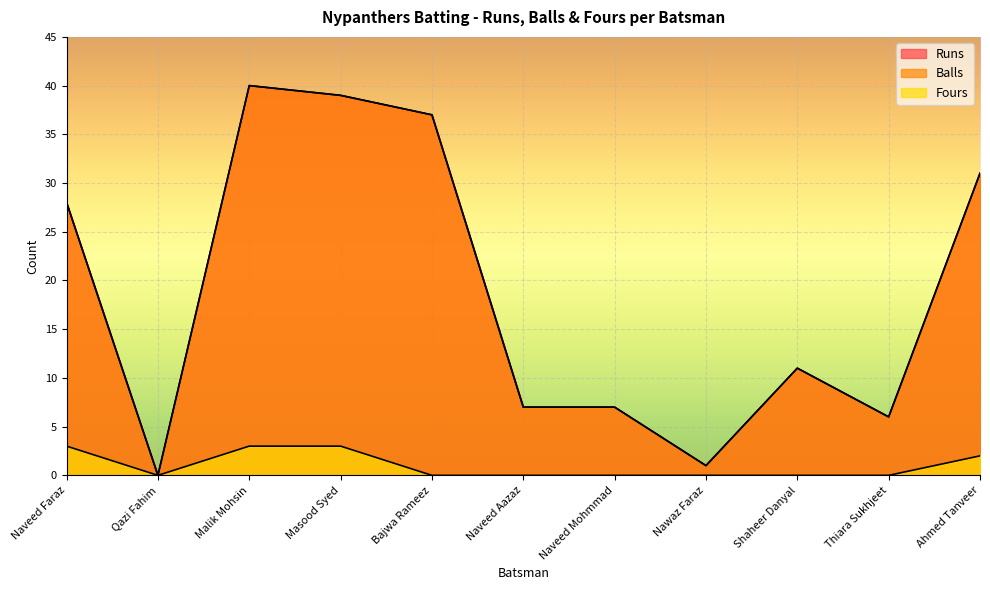

Between Malik Mohsin and Bajwa Rameez, which series saw the biggest shift?

Runs